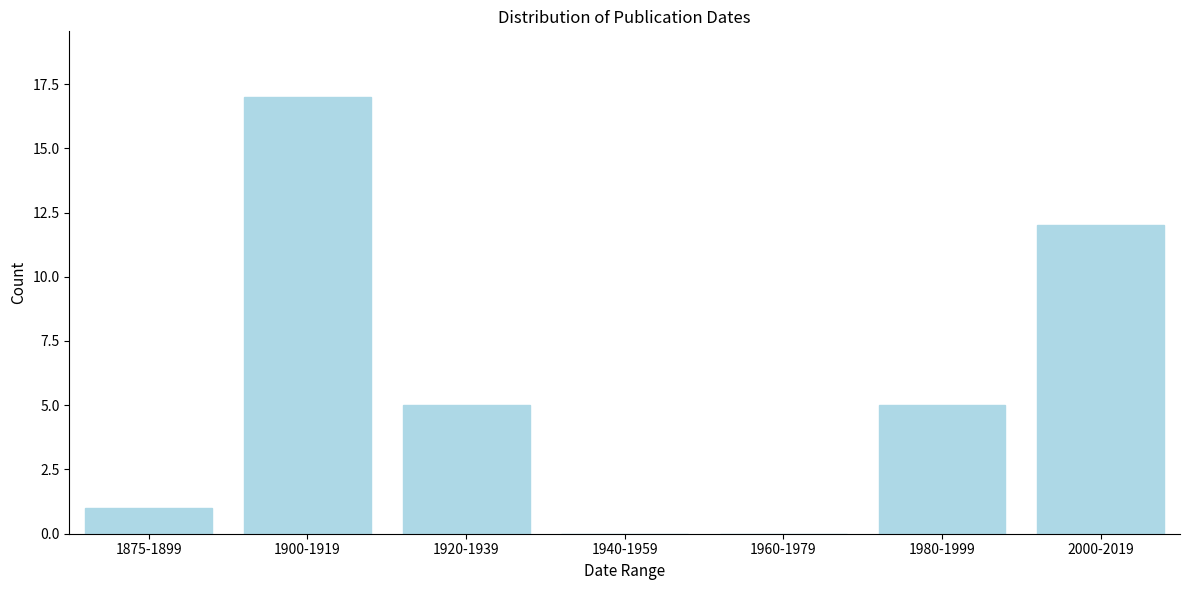

Reading right to left, list all the values displayed in this chart.

2000-2019=12	1980-1999=5	1960-1979=0	1940-1959=0	1920-1939=5	1900-1919=17	1875-1899=1